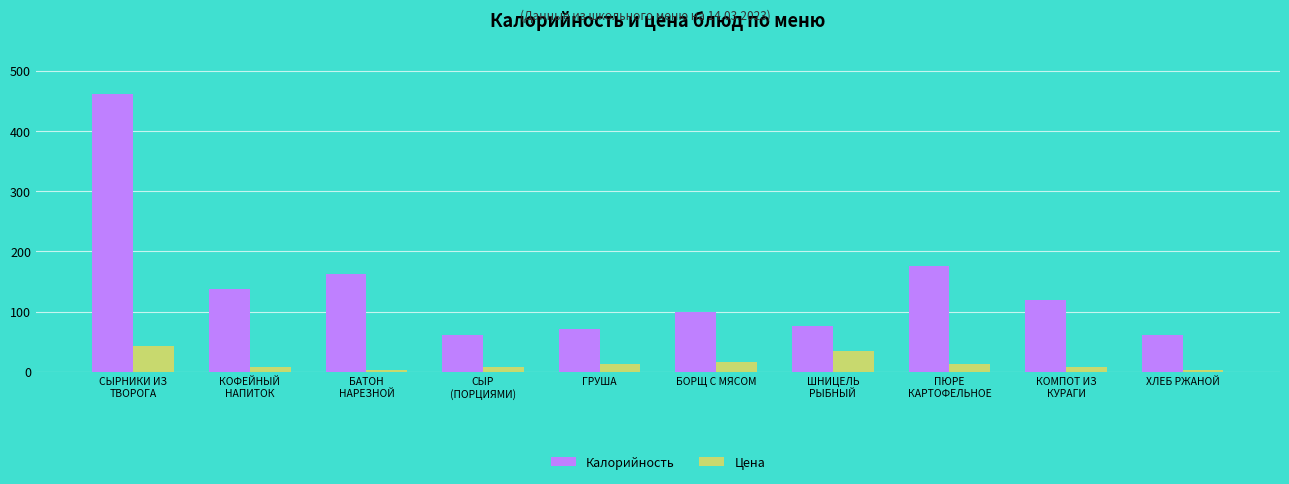

Which series has the largest range (max minus min)?

Калорийность